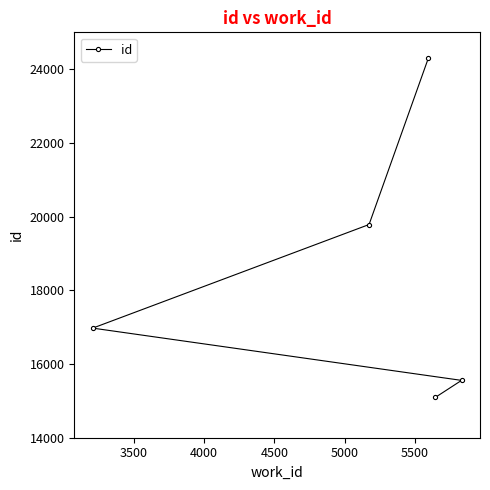

What is the value of the 4th point from the left?

15094